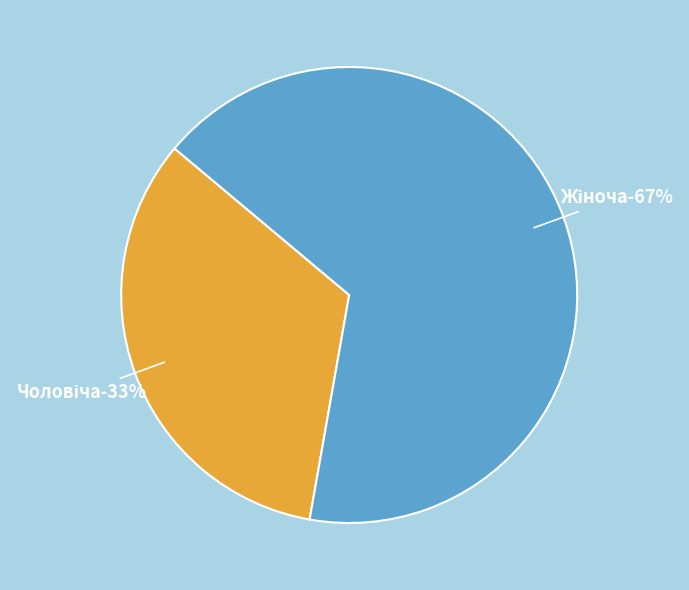

Which slice is the smallest?

Чоловіча